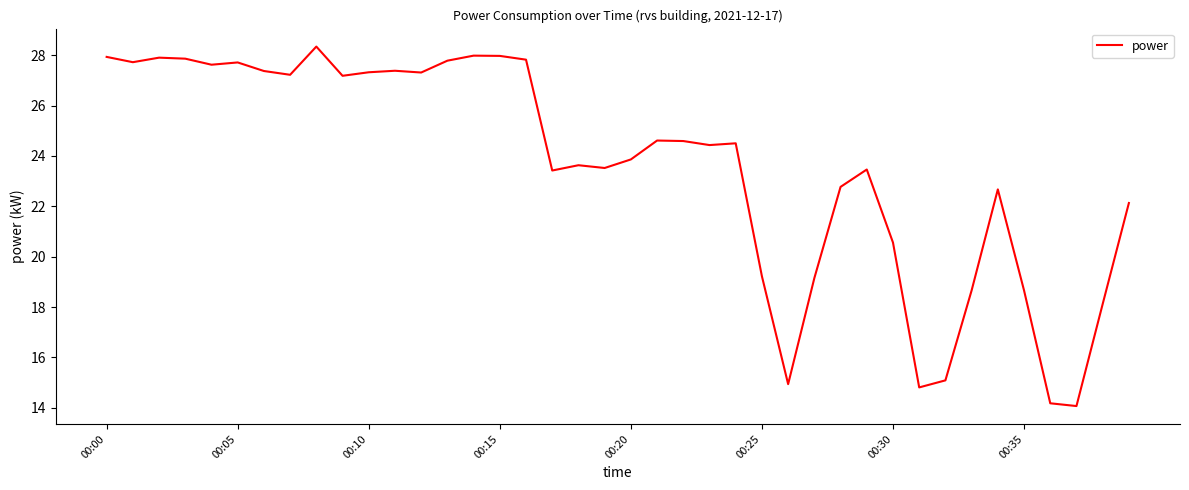

What is the smallest value displayed?

14.1